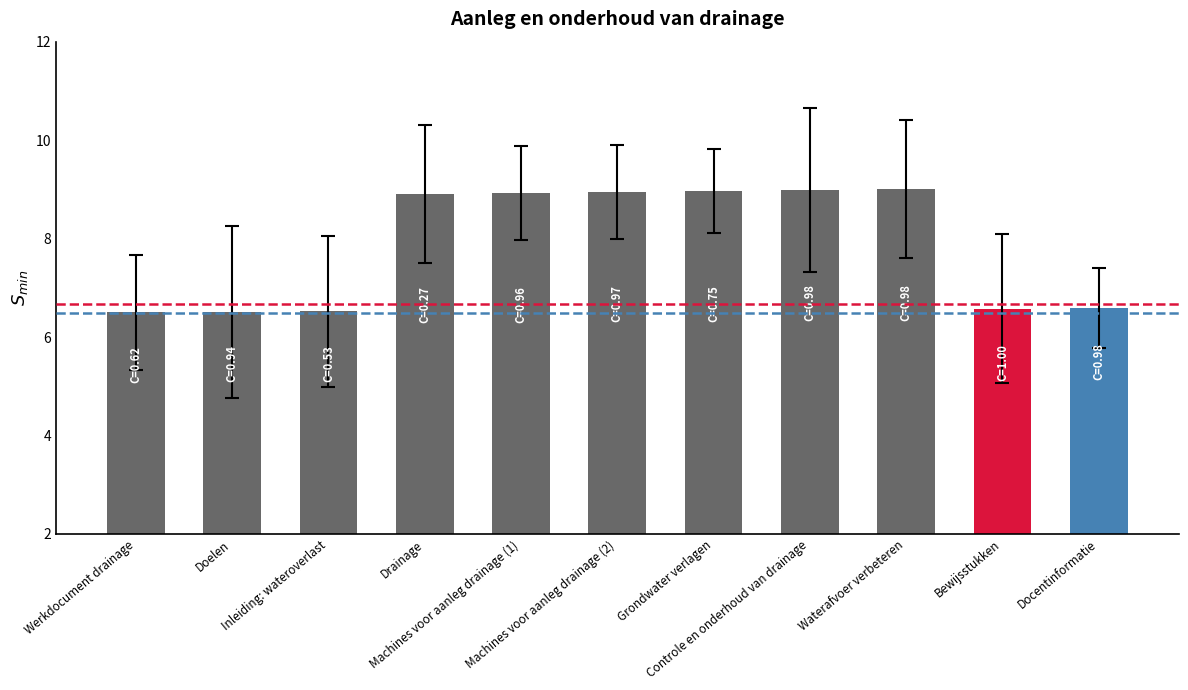

What is the greatest value displayed?

9.0